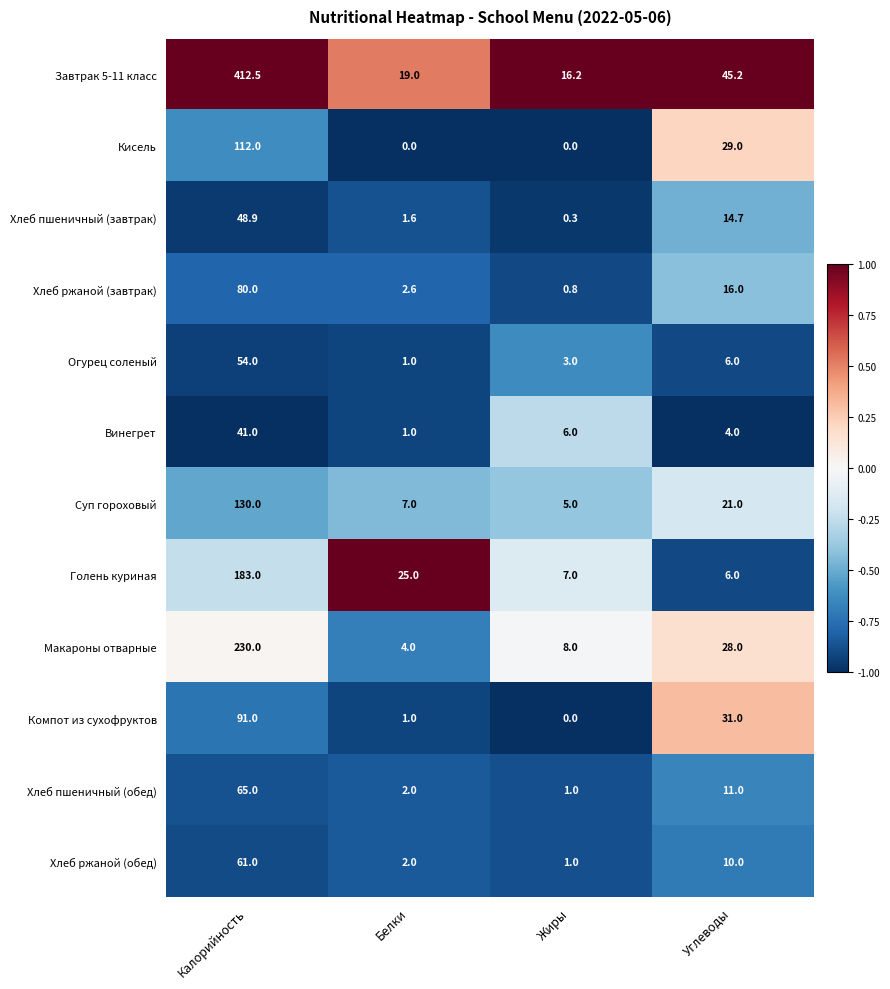

What is the difference between the Огурец соленый values at Белки and Углеводы?

5.0